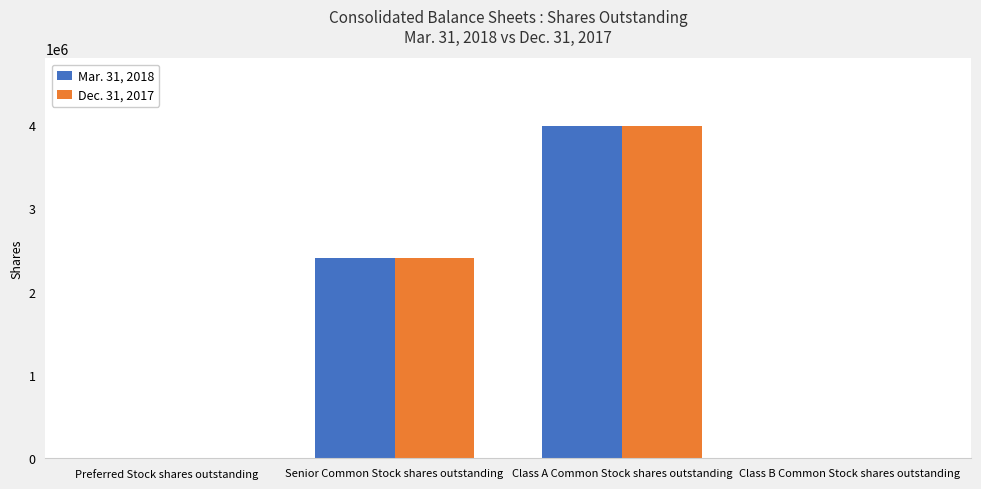

Are the bars grouped side by side (vs. stacked)?

Yes